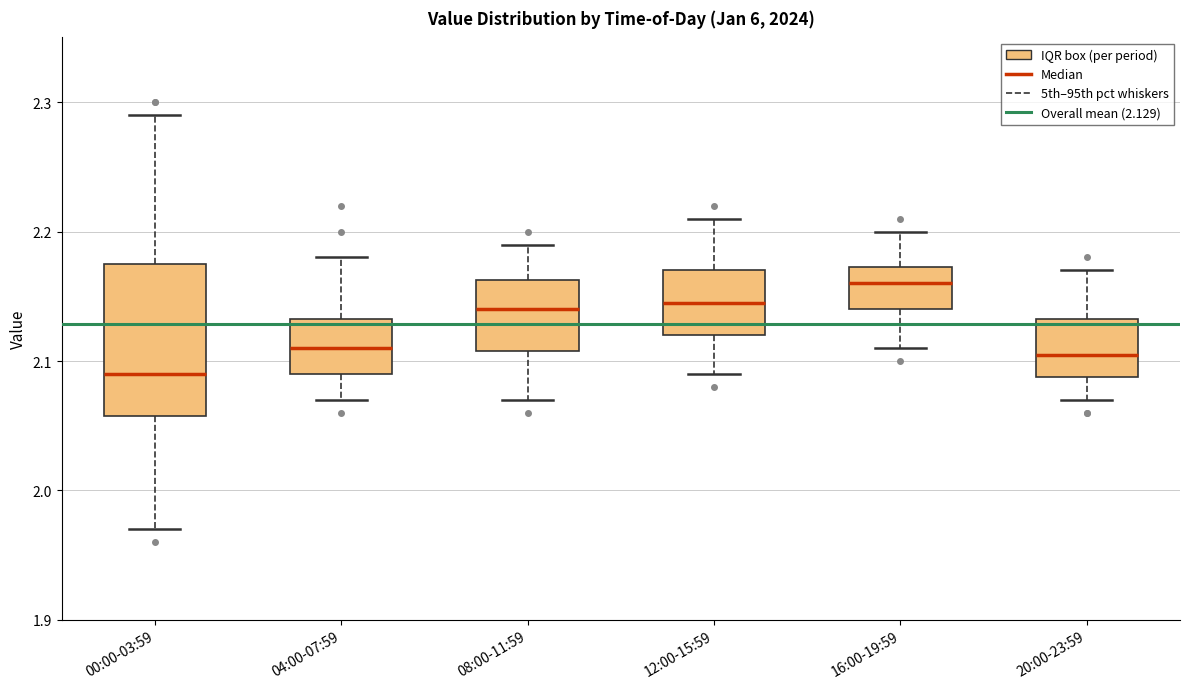

Which box's median line is the highest?

16:00-19:59